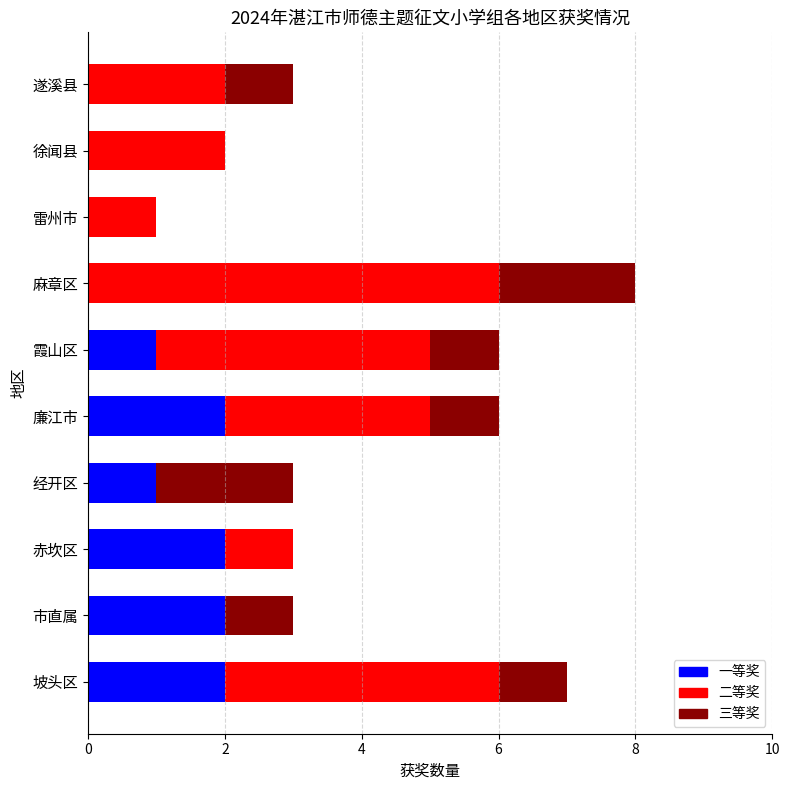

True or false: 一等奖 has a value of 2 at 廉江市.

True